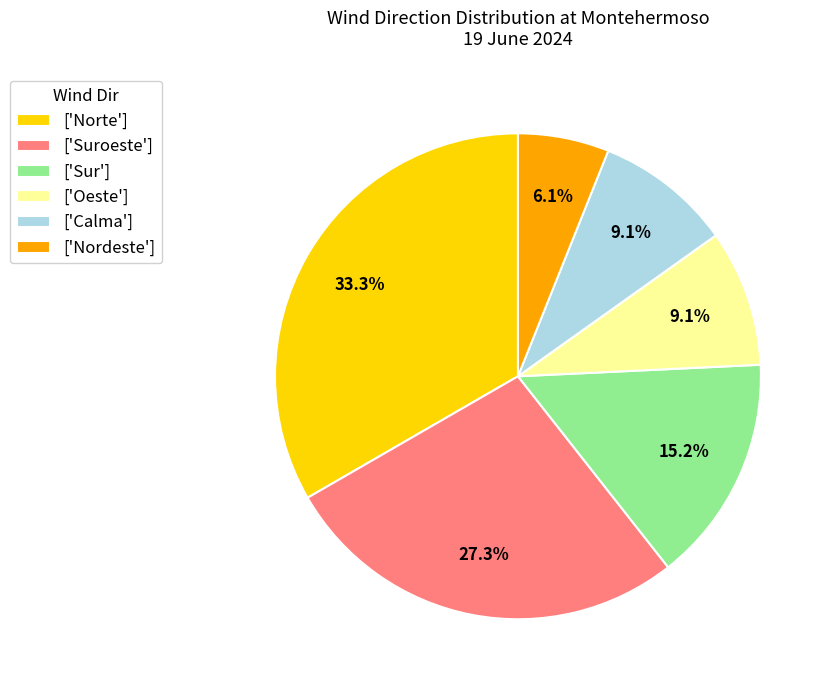

To the nearest percent, what is the difference between the largest and smallest slice percentages?

27%